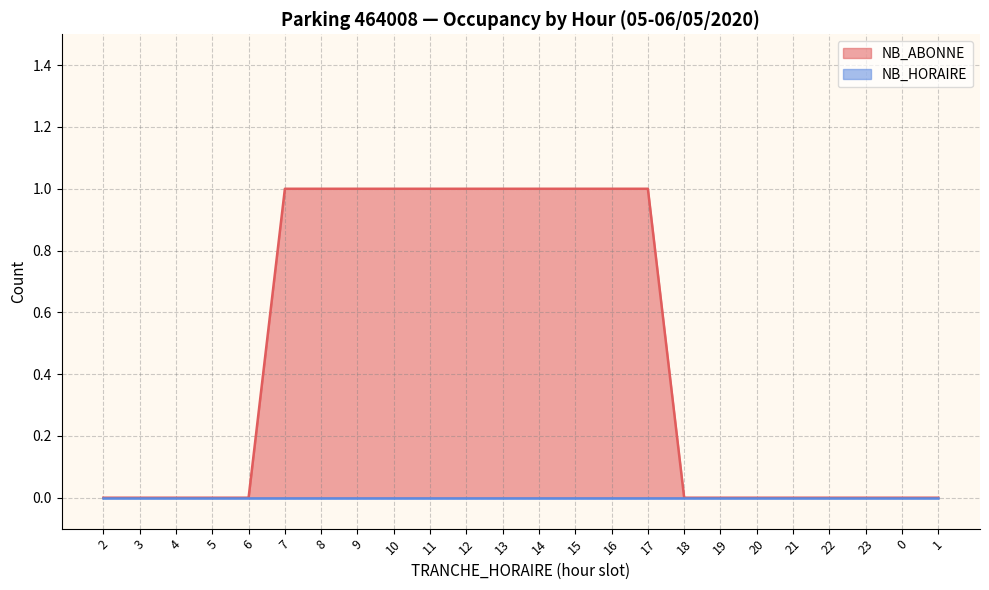

List the labels in order of value, smallest first.

2, 3, 4, 5, 6, 18, 19, 20, 21, 22, 23, 0, 1, 7, 8, 9, 10, 11, 12, 13, 14, 15, 16, 17